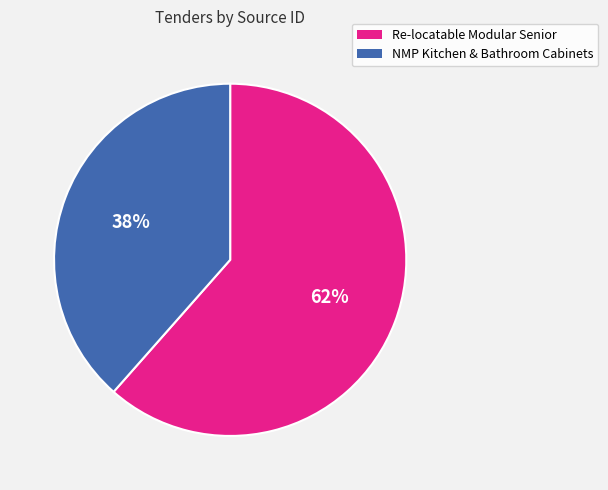

Rank the categories by value from lowest to highest.

NMP Kitchen & Bathroom Cabinets, Re-locatable Modular Senior